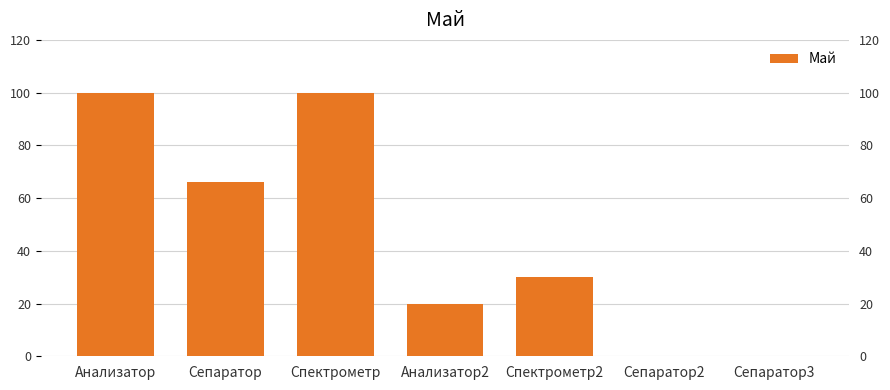

Count the values in the range 0 to 100.

7